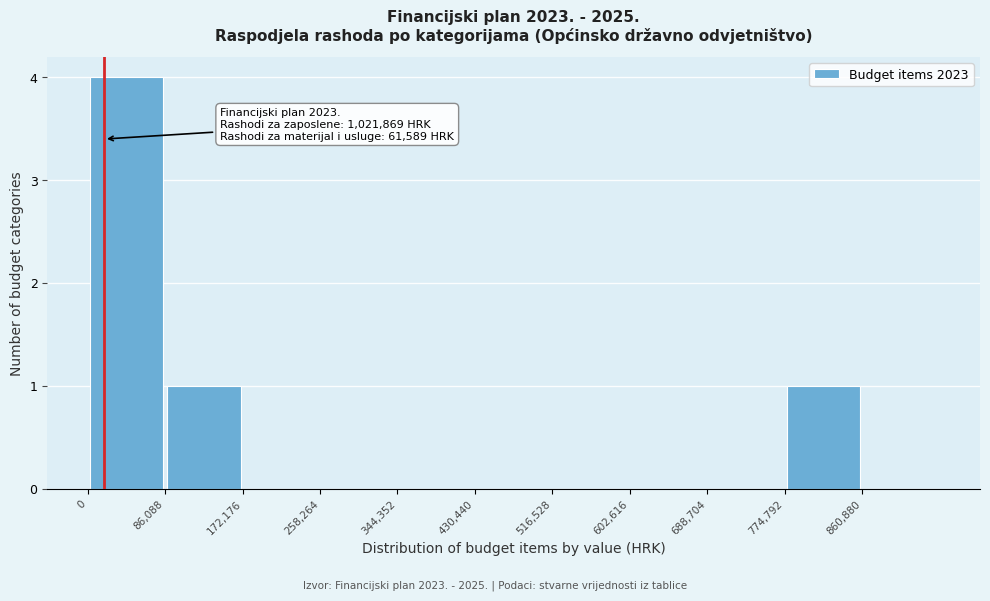

Which range on the x-axis has the tallest bar?

0 to 90000